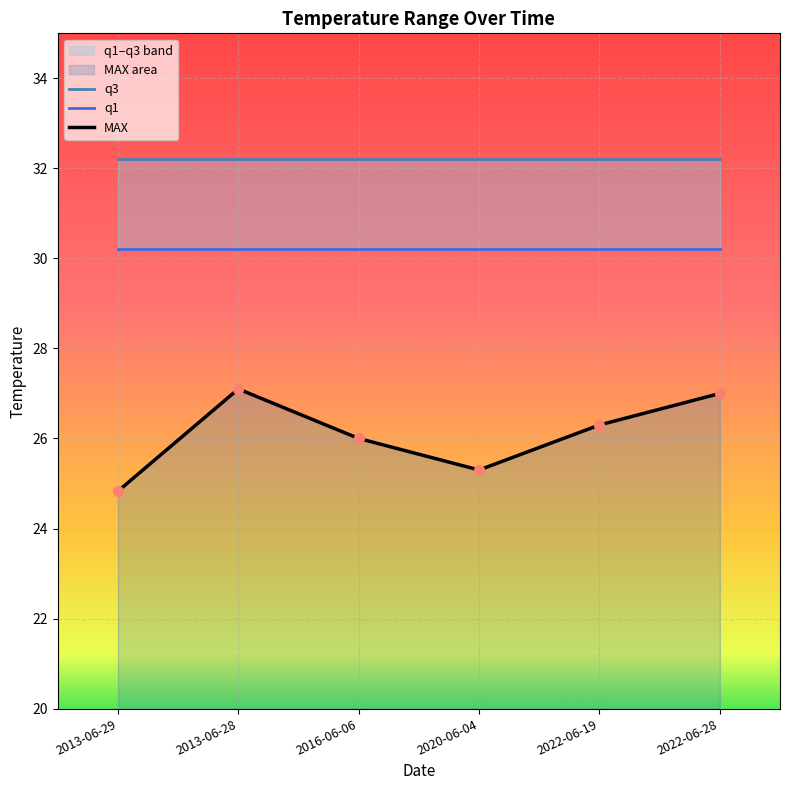

What are all the series names shown in the legend?

q3, q1, MAX